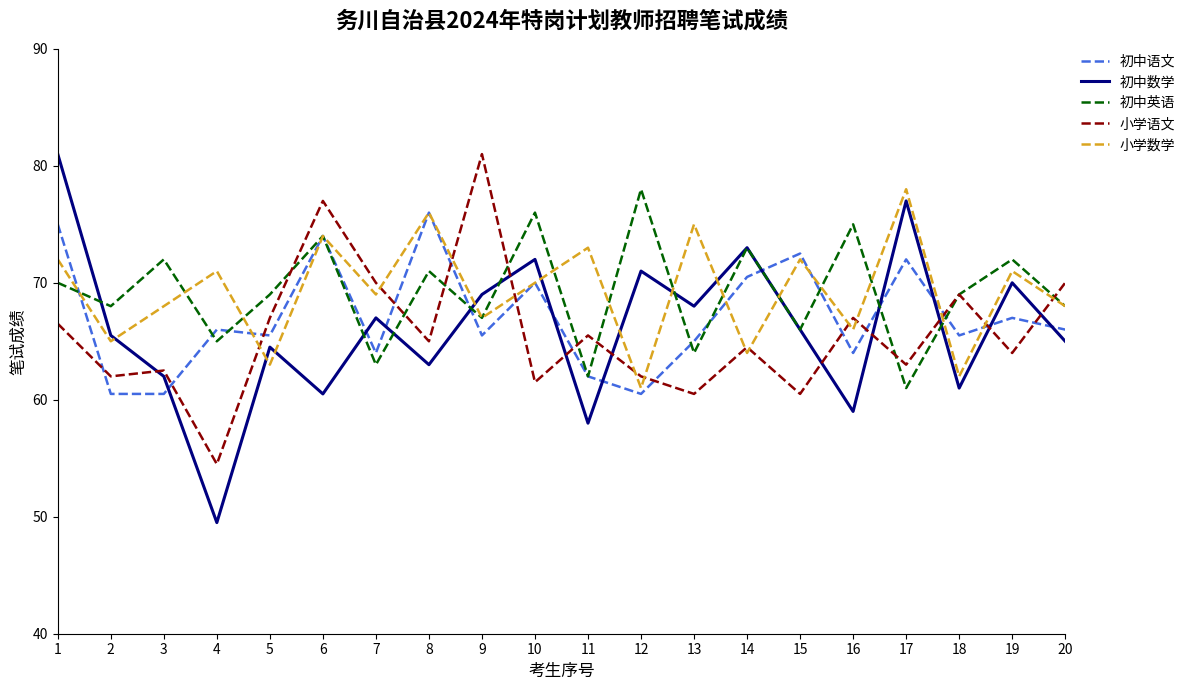

At which category does 小学语文 reach its first local peak?

3